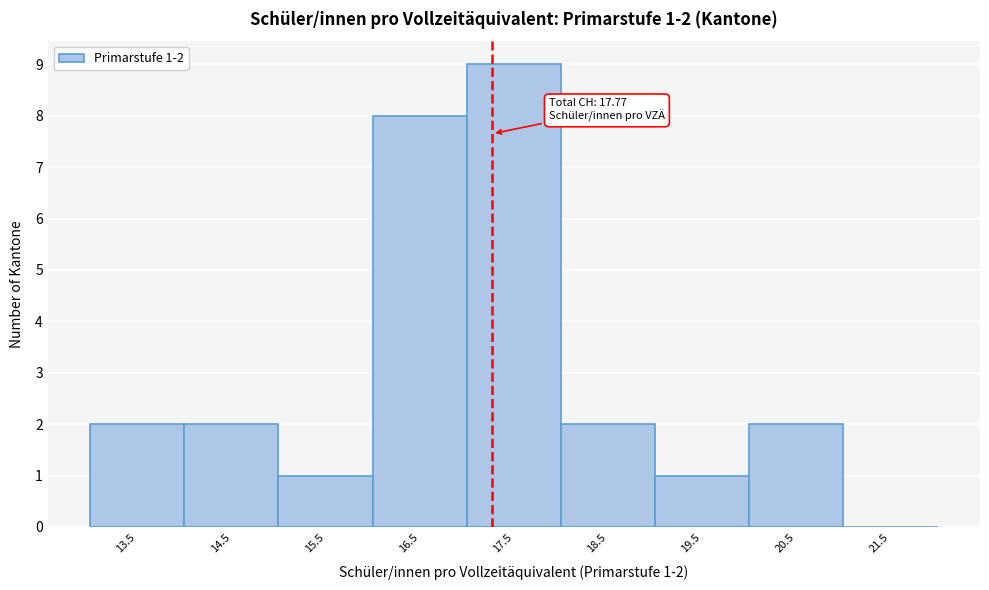

Reading right to left, list all the values displayed in this chart.

21.5=0	20.5=2	19.5=1	18.5=2	17.5=9	16.5=8	15.5=1	14.5=2	13.5=2